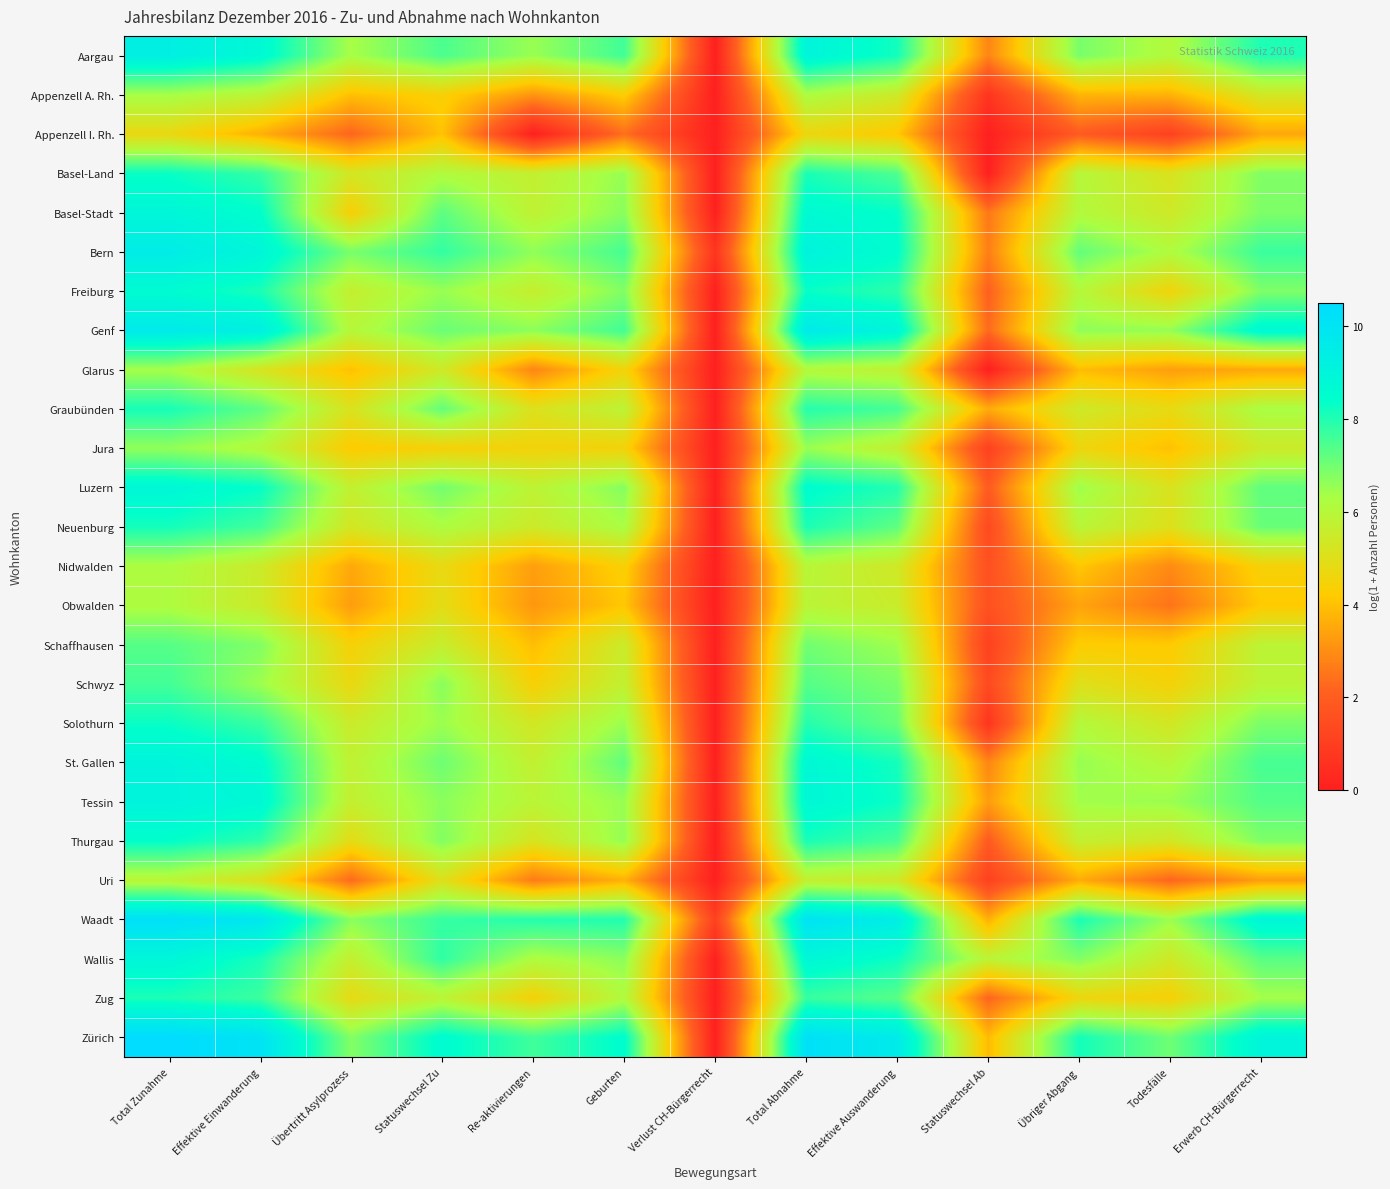

Count the number of categories in the chart.

13